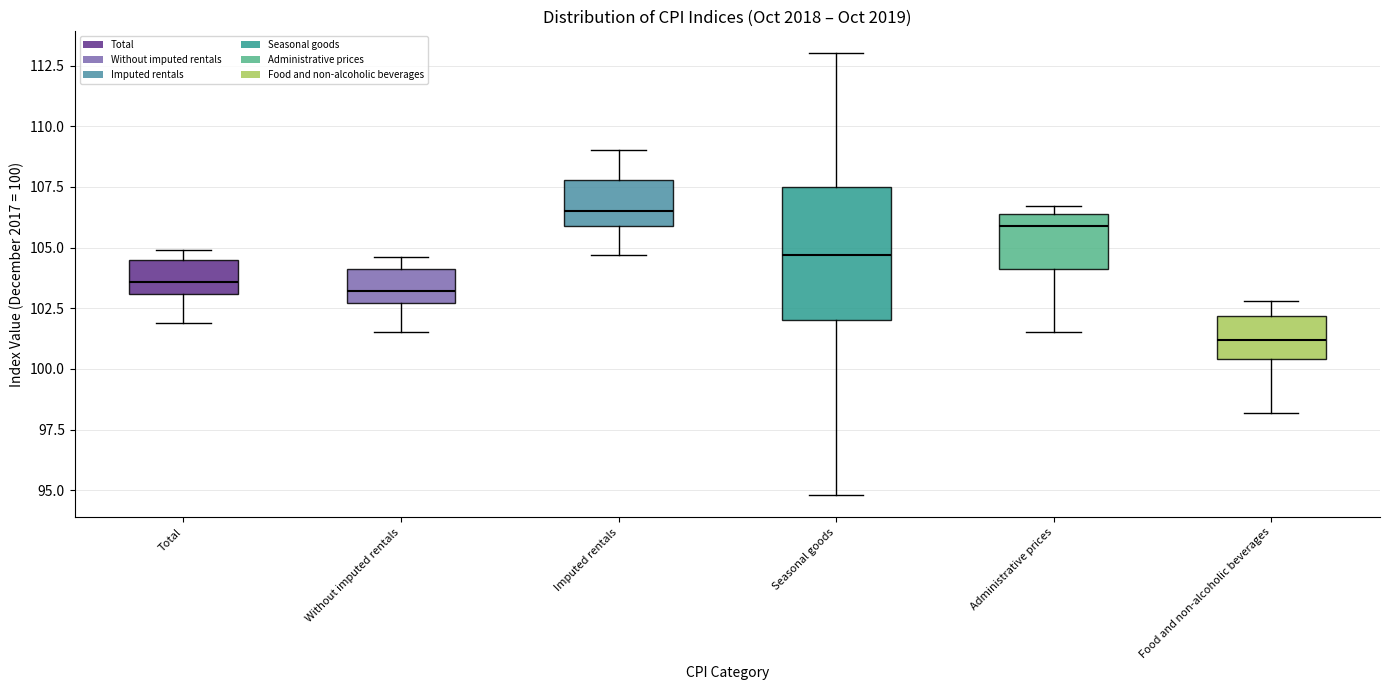

Comparing the boxes themselves (not the whiskers), which one is the tallest?

Seasonal goods